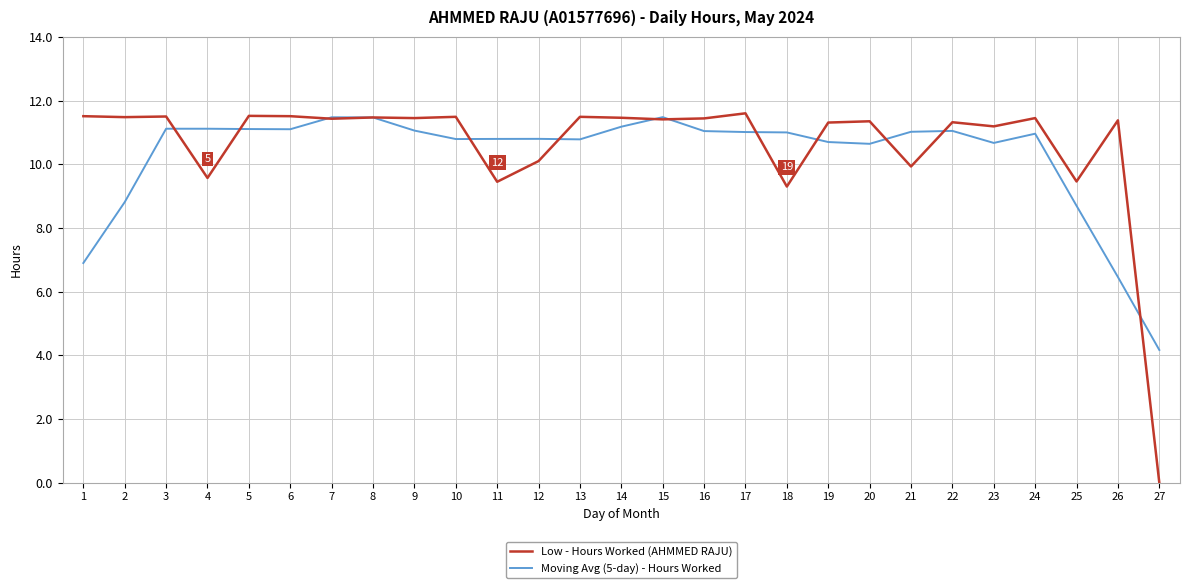

Is it true that Low - Hours Worked (AHMMED RAJU) equals 17.1 at 5?

False